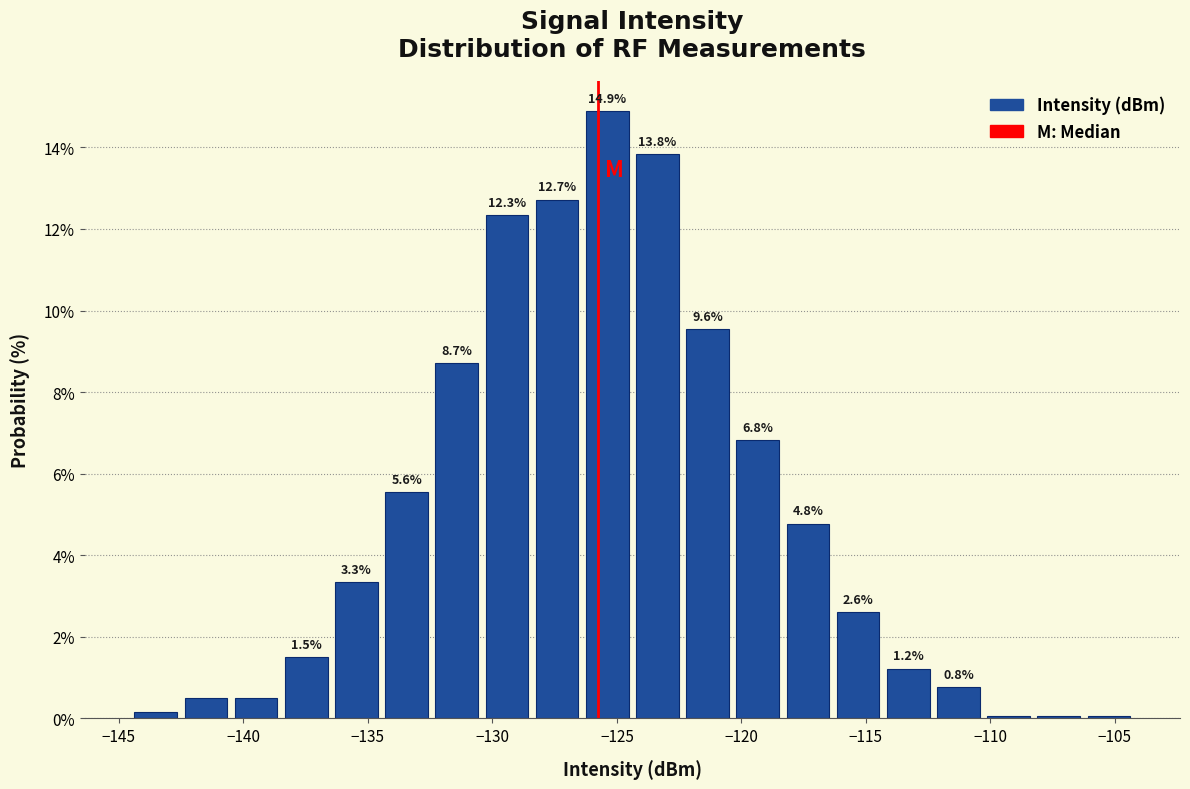

Which range on the x-axis has the tallest bar?

-126.5 to -124.5